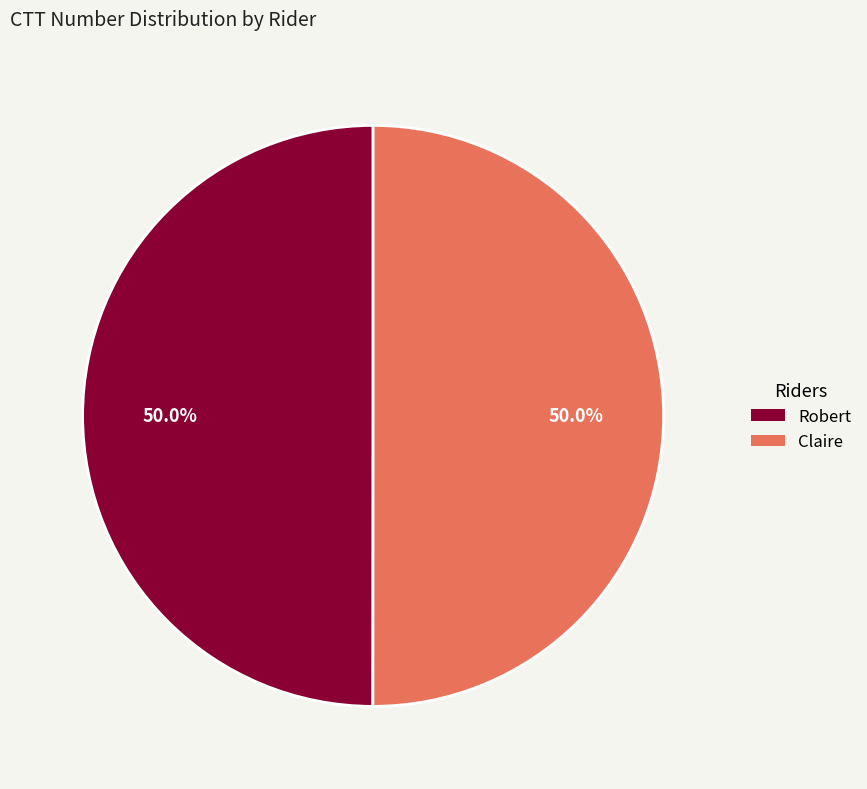

What percentage do Robert and Claire together represent?

100.0%